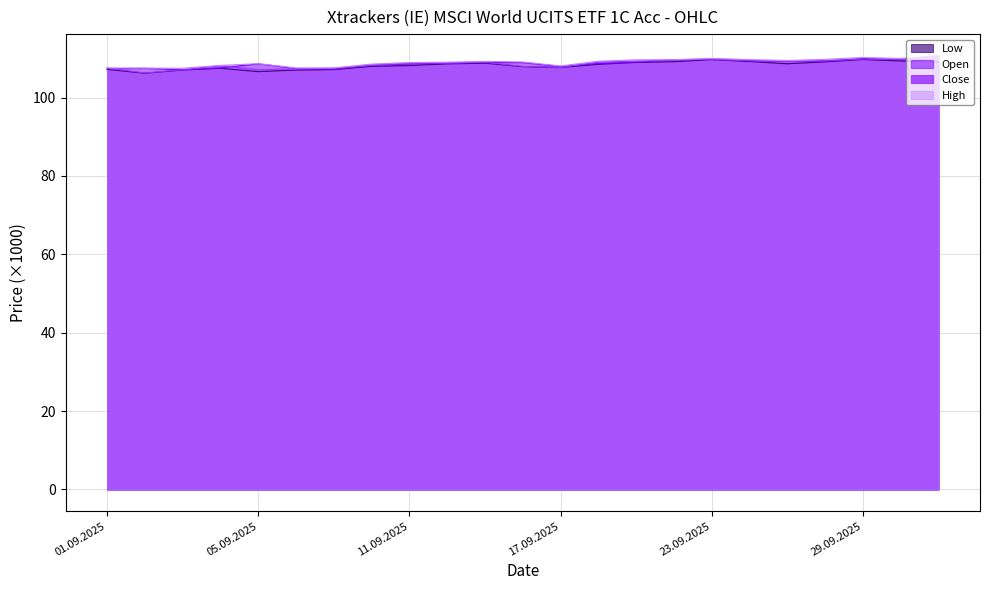

Reading left to right, extract all data points from this chart.

Open: 01.09.2025=107.3	02.09.2025=107.5	03.09.2025=107.1	04.09.2025=107.6	05.09.2025=108.6	08.09.2025=107.4	09.09.2025=107.2	10.09.2025=108.3	11.09.2025=108.6	12.09.2025=108.8	15.09.2025=109.0	16.09.2025=108.9	17.09.2025=107.9	18.09.2025=108.7	19.09.2025=109.0	22.09.2025=109.6	23.09.2025=109.8	24.09.2025=109.4	25.09.2025=109.2	26.09.2025=109.3	29.09.2025=110.0	30.09.2025=109.7	01.10.2025=109.1
High: 01.09.2025=107.6	02.09.2025=107.5	03.09.2025=107.5	04.09.2025=108.2	05.09.2025=108.7	08.09.2025=107.6	09.09.2025=107.6	10.09.2025=108.5	11.09.2025=108.9	12.09.2025=109.0	15.09.2025=109.2	16.09.2025=109.1	17.09.2025=108.1	18.09.2025=109.3	19.09.2025=109.6	22.09.2025=109.7	23.09.2025=110.0	24.09.2025=109.7	25.09.2025=109.5	26.09.2025=109.8	29.09.2025=110.2	30.09.2025=110.0	01.10.2025=110.7
Low: 01.09.2025=107.2	02.09.2025=106.2	03.09.2025=107.0	04.09.2025=107.5	05.09.2025=106.6	08.09.2025=107.0	09.09.2025=107.1	10.09.2025=108.0	11.09.2025=108.2	12.09.2025=108.6	15.09.2025=108.8	16.09.2025=107.9	17.09.2025=107.7	18.09.2025=108.5	19.09.2025=109.0	22.09.2025=109.1	23.09.2025=109.7	24.09.2025=109.2	25.09.2025=108.6	26.09.2025=109.1	29.09.2025=109.7	30.09.2025=109.3	01.10.2025=109.0
Close: 01.09.2025=107.6	02.09.2025=106.3	03.09.2025=107.1	04.09.2025=108.2	05.09.2025=107.1	08.09.2025=107.3	09.09.2025=107.5	10.09.2025=108.2	11.09.2025=108.8	12.09.2025=108.8	15.09.2025=109.0	16.09.2025=108.0	17.09.2025=107.7	18.09.2025=109.0	19.09.2025=109.3	22.09.2025=109.6	23.09.2025=109.8	24.09.2025=109.4	25.09.2025=109.2	26.09.2025=109.4	29.09.2025=109.9	30.09.2025=109.7	01.10.2025=110.6